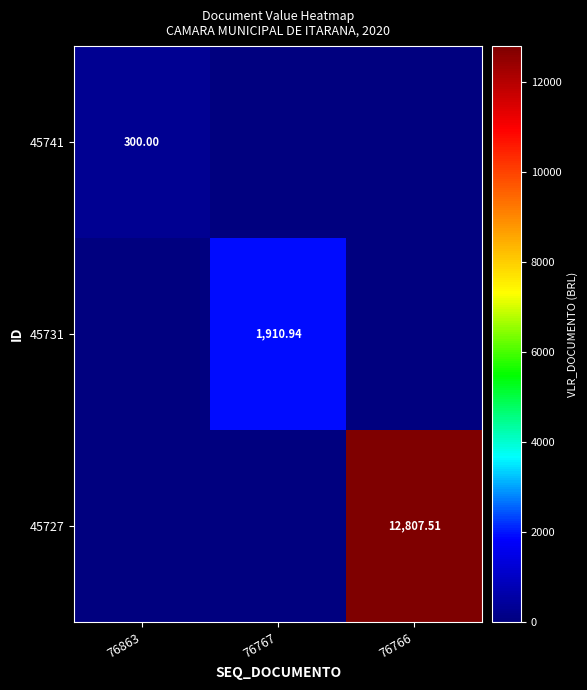

What is the total value across all series at 76863?

300.0